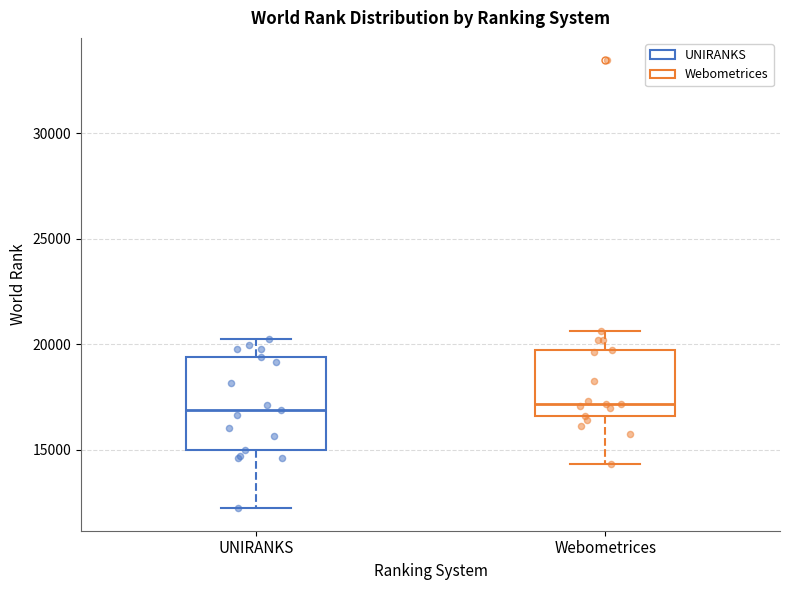

Where does the upper whisker of the box for Webometrices end on the y-axis? The values are not printed on the chart, so give them approximately, as read against the axis.

20500